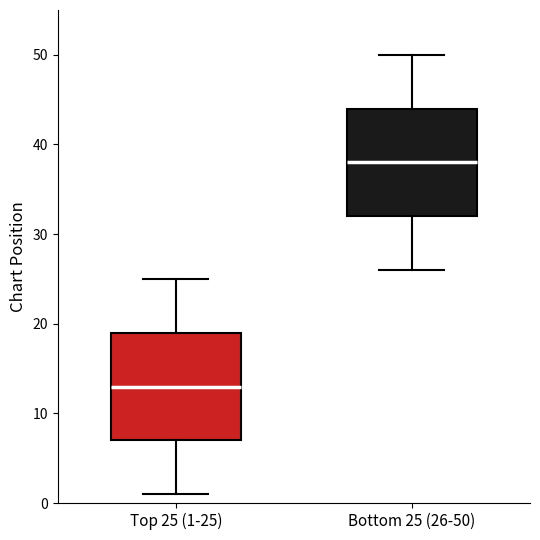

Reading left to right, transcribe this box plot: for each box, give where its median line is, the range the box spans, and where its two whiskers end, as read against the y-axis. The values are not printed on the chart, so give them approximately, as read against the axis.

Top 25 (1-25): median 13, box 7 to 19, whiskers 1 to 25
Bottom 25 (26-50): median 38, box 32 to 44, whiskers 26 to 50